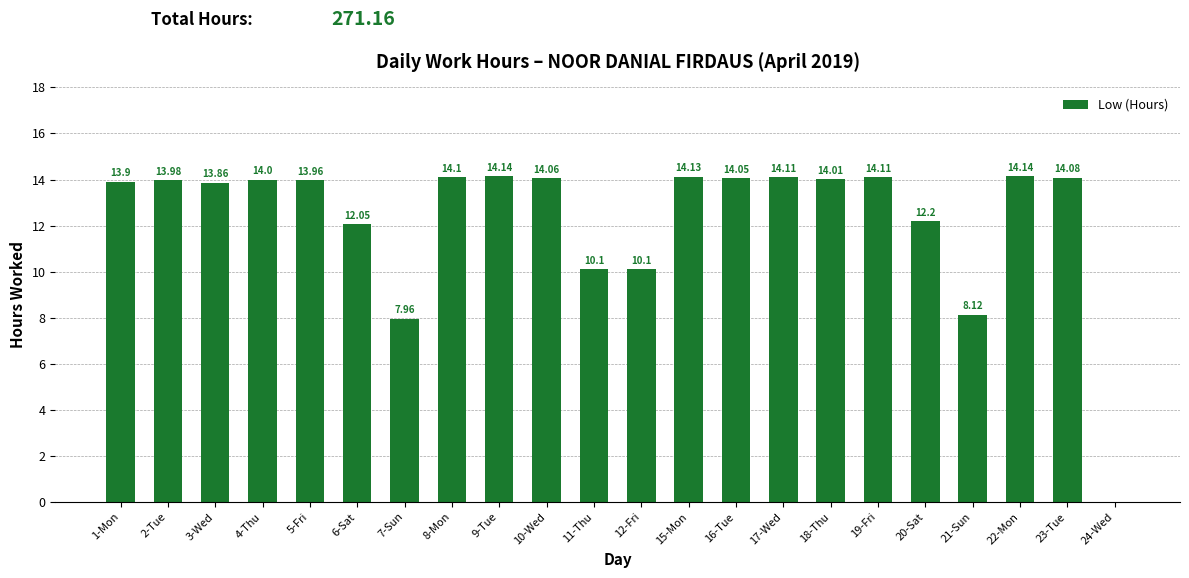

What is the maximum value shown in the chart?

14.1